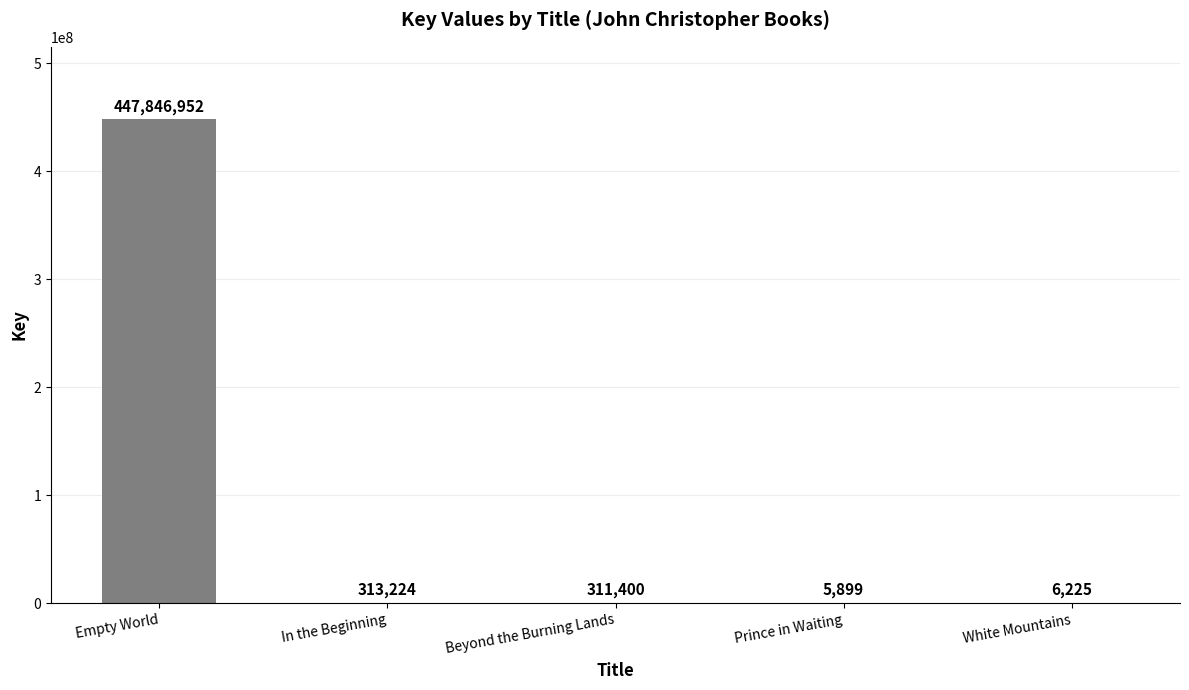

What is the maximum value shown in the chart?

447846952